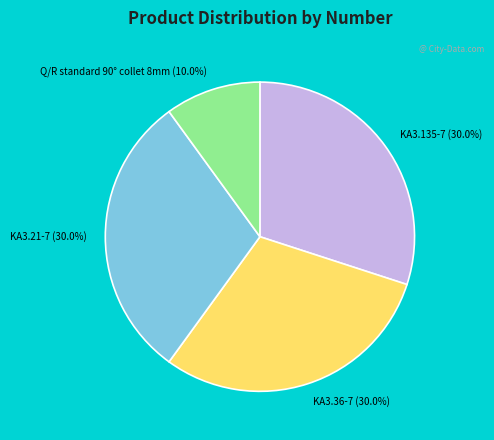

To the nearest percent, what portion does KA3.21-7 represent?

30%